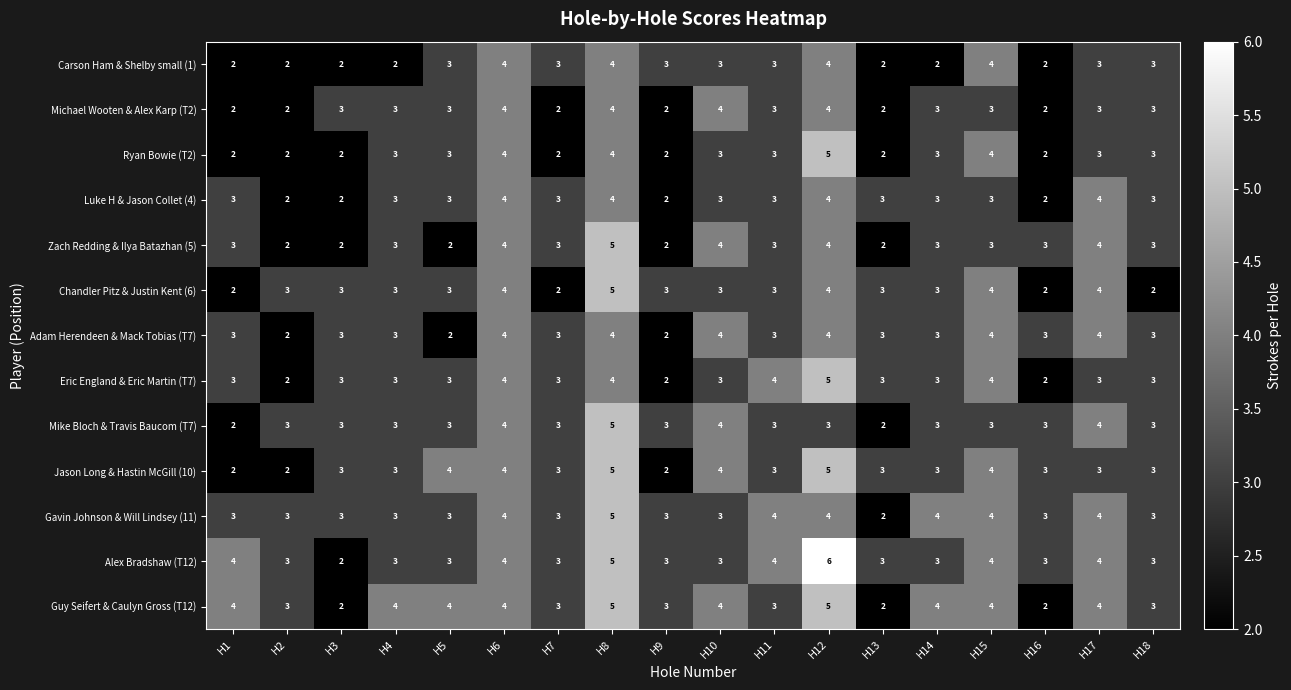

Which series has the widest spread of values?

Alex Bradshaw (T12)